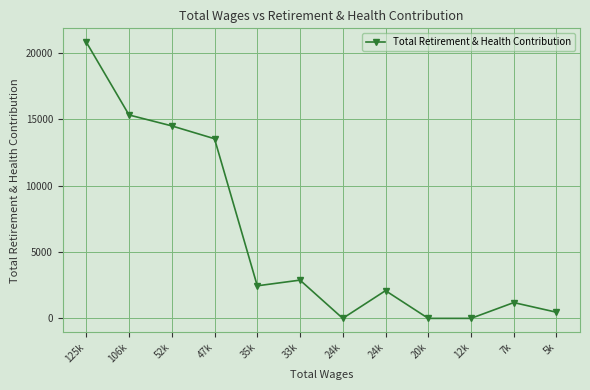

How many lines are shown in the chart?

1